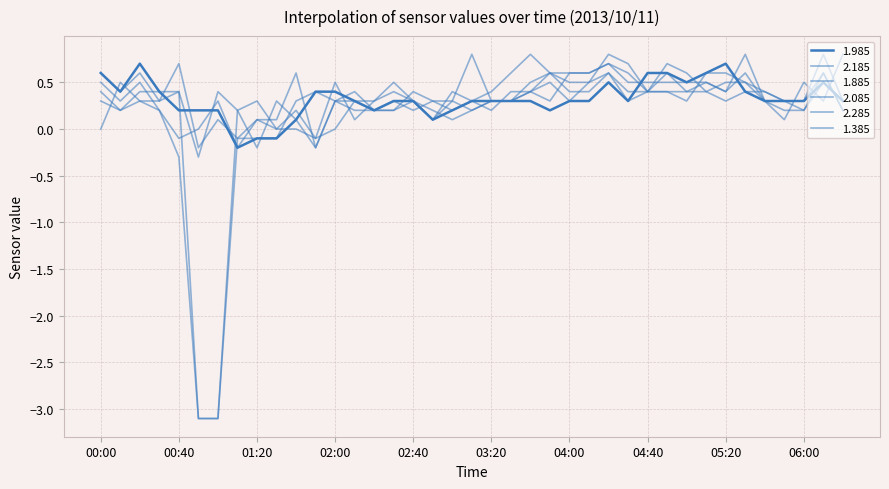

After their last crossing, which series has the higher values: 2.085 or 2.285?

2.085